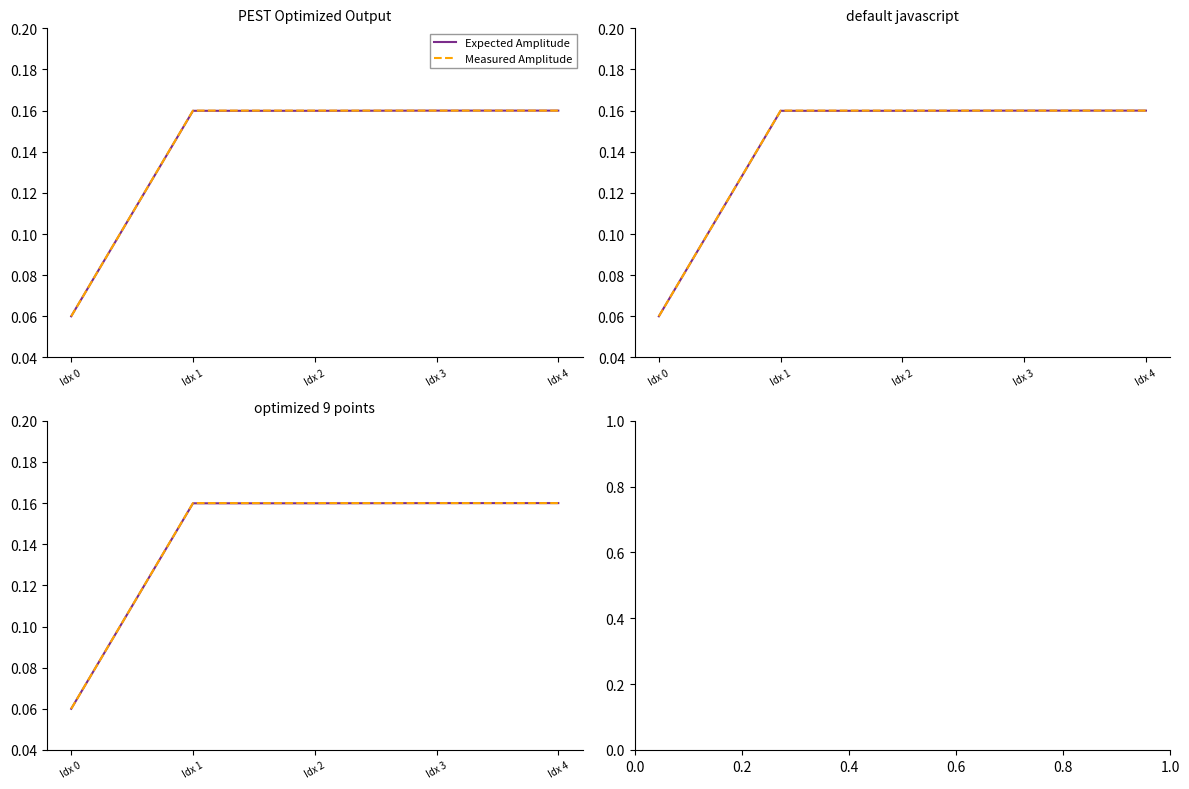

Reading left to right, transcribe all the data shown in this chart.

Expected Amplitude: 0.1	0.2	0.2	0.2	0.2
Measured Amplitude: 0.1	0.2	0.2	0.2	0.2